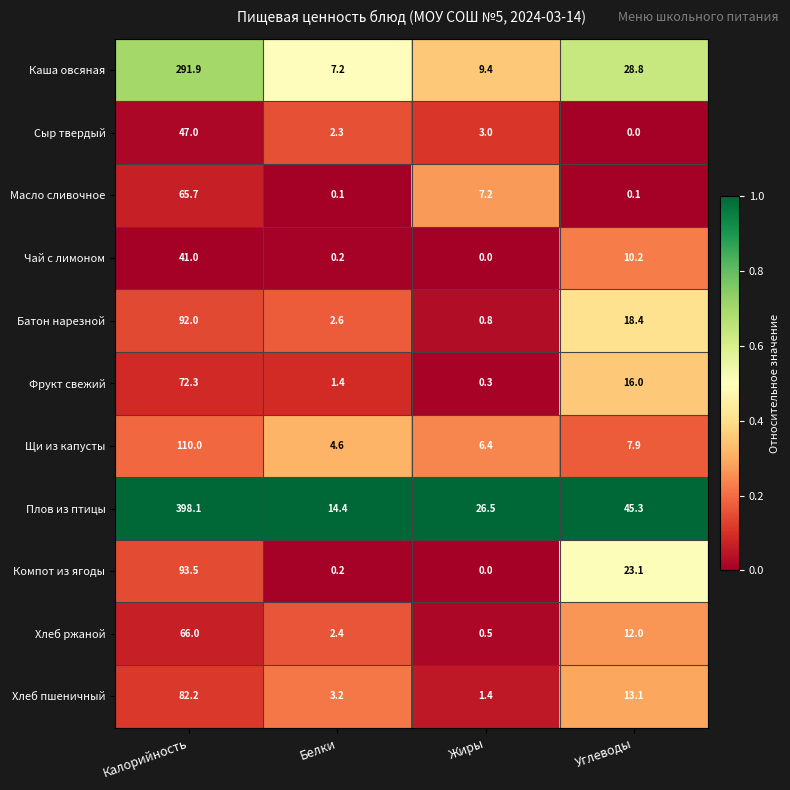

Is it true that Чай с лимоном equals 16.8 at Жиры?

False